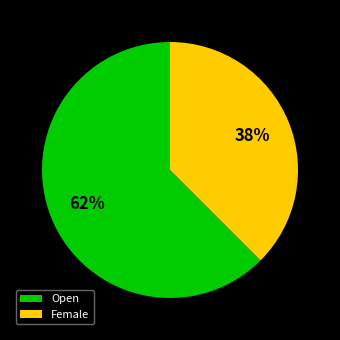

To the nearest percent, what portion does Female represent?

38%